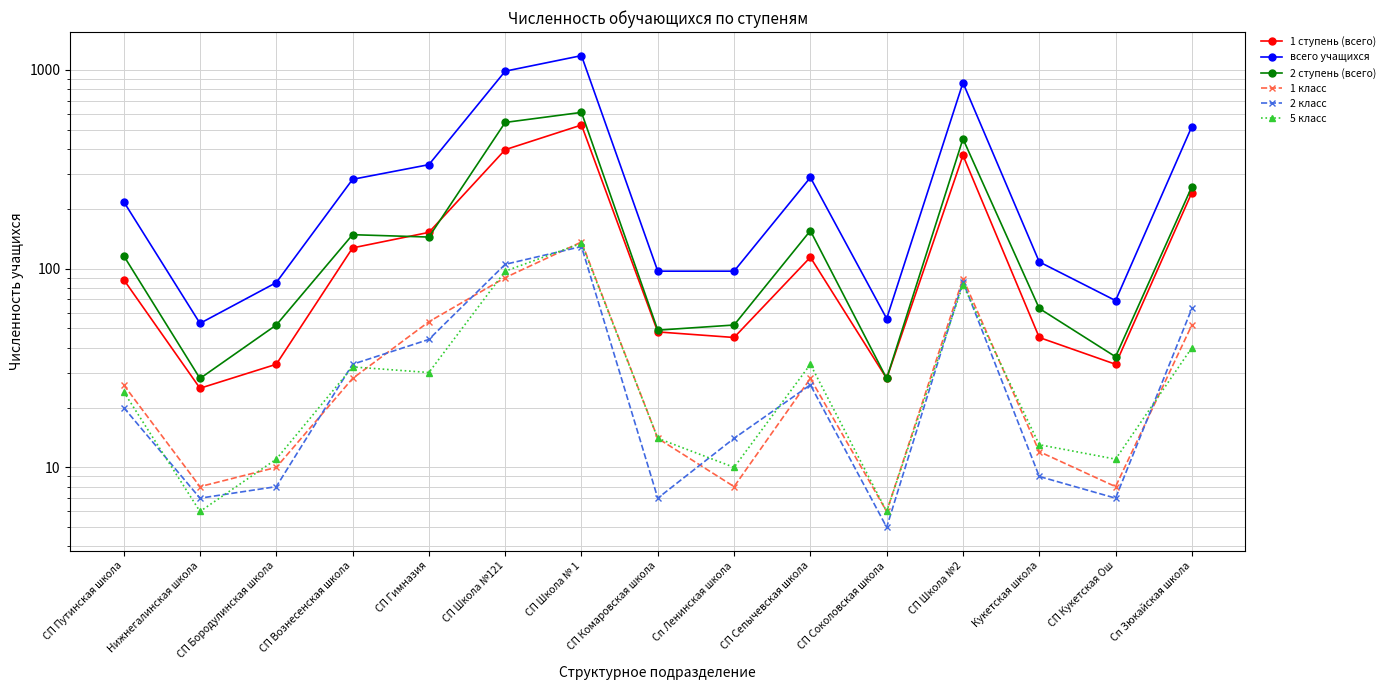

True or false: 2 ступень (всего) and 5 класс intersect in this chart.

False